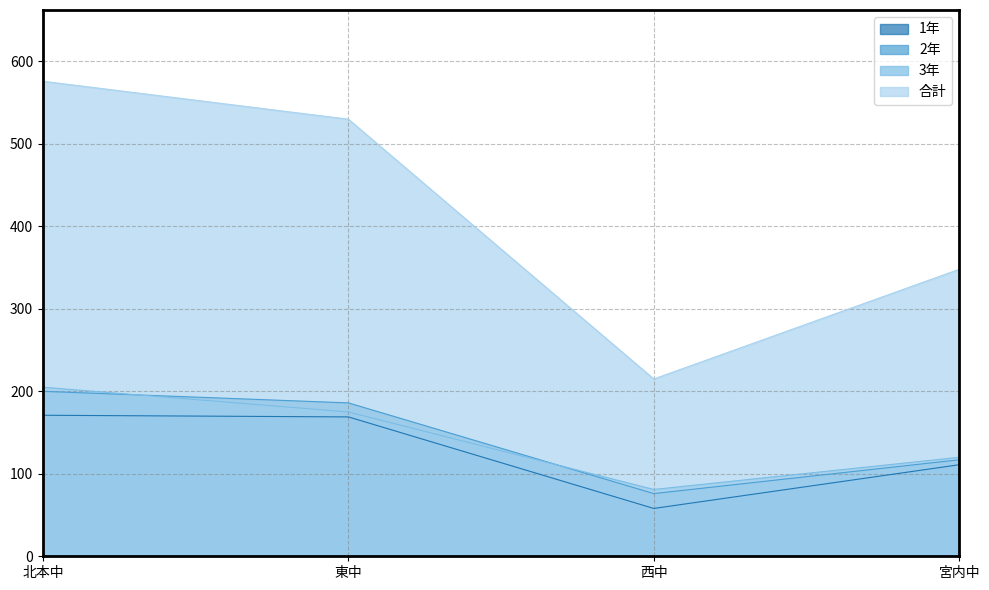

At which label is 1年 closest to 114?

宮内中